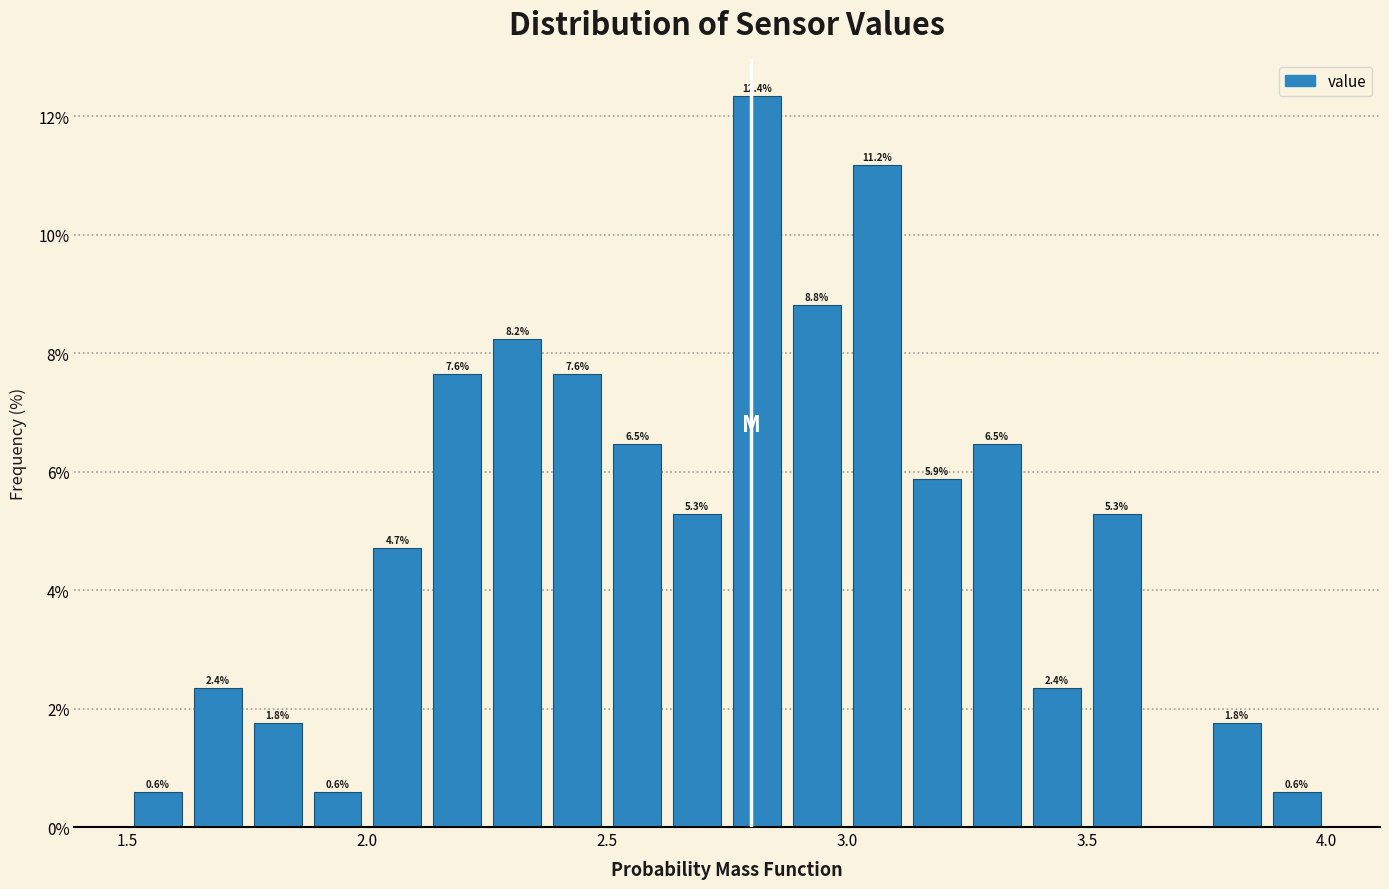

Around what value on the x-axis is the tallest bar? Give the approximate position of its centre, as read against the axis.

2.80